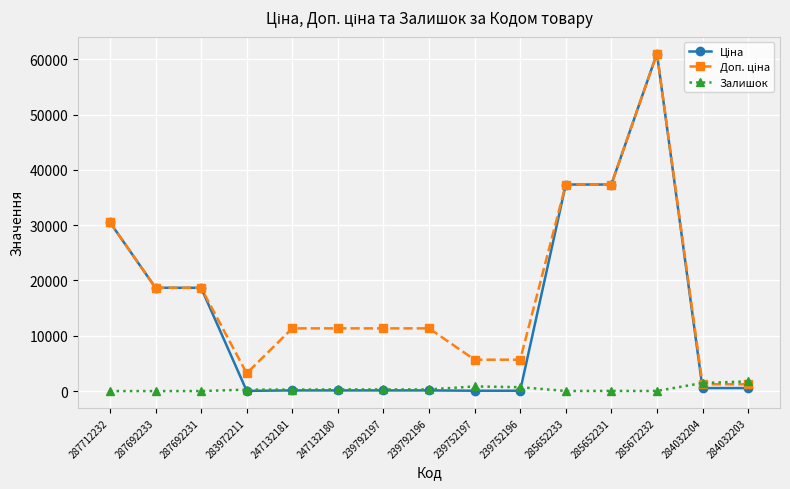

What is the spread (max minus min) of values at 287692231?

18671.5